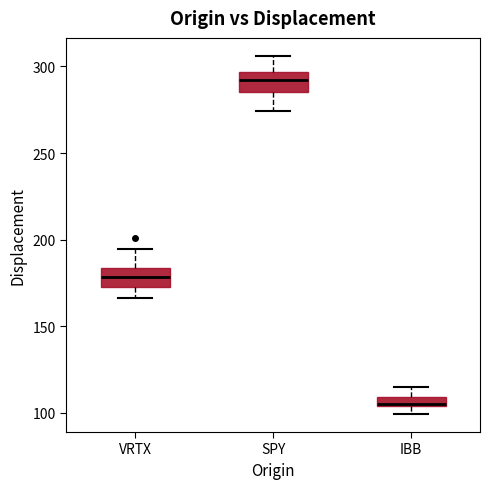

Where is the lower edge of the box for VRTX on the y-axis? The values are not printed on the chart, so give them approximately, as read against the axis.

175